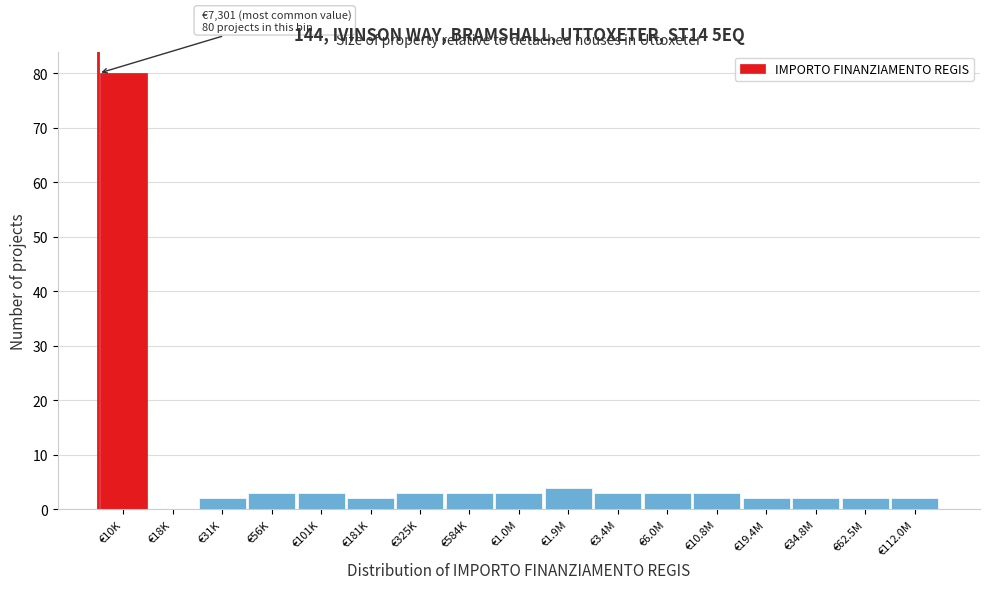

Reading right to left, extract all data points from this chart.

€112.0M=2	€62.5M=2	€34.8M=2	€19.4M=2	€10.8M=3	€6.0M=3	€3.4M=3	€1.9M=4	€1.0M=3	€584K=3	€325K=3	€181K=2	€101K=3	€56K=3	€31K=2	€18K=0	€10K=80